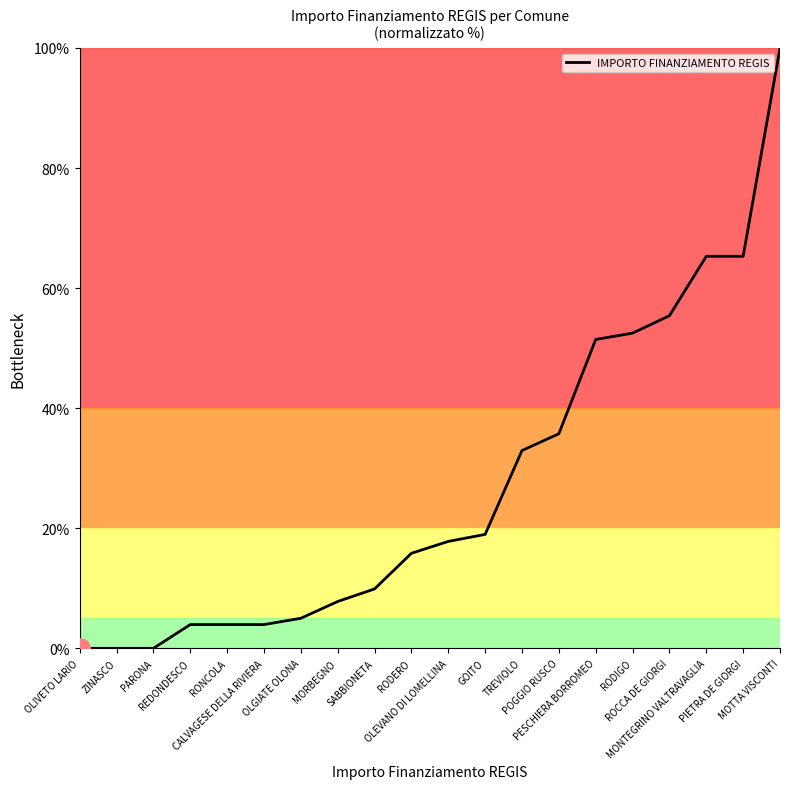

At which label does the data first exceed 17?

OLEVANO DI LOMELLINA